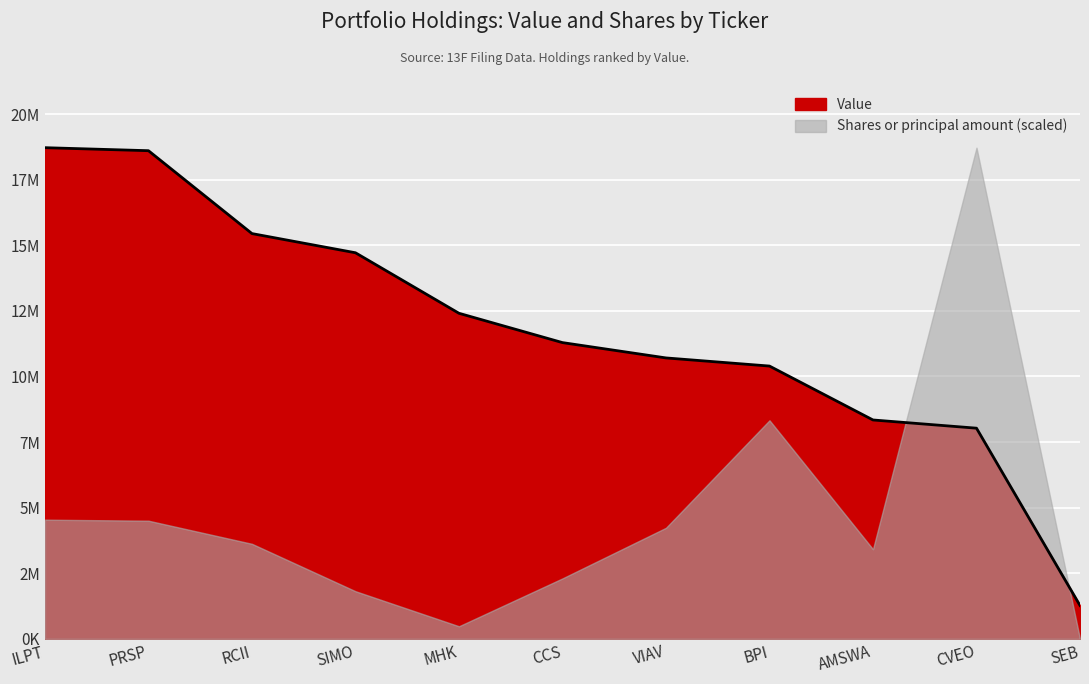

What is the average value?

11810818